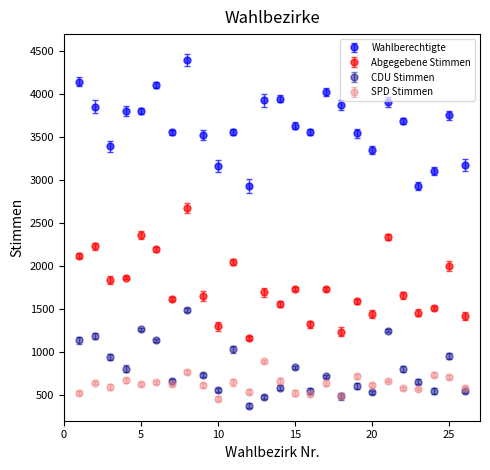

Which series has the largest total across all categories?

Wahlberechtigte